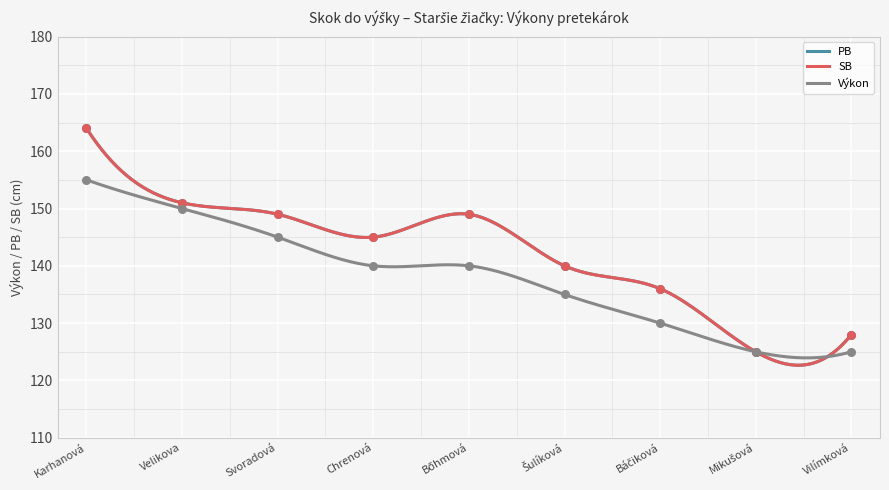

Which series reaches the minimum Y coordinate?

PB